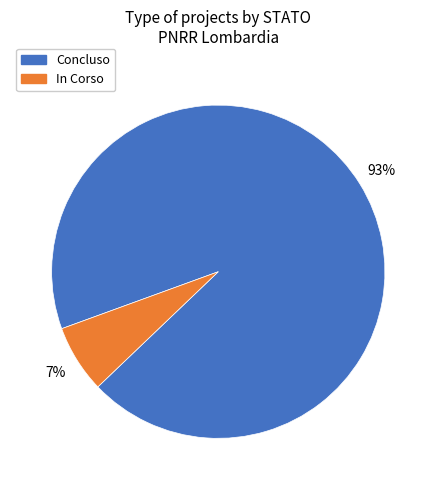

What percentage is the In Corso slice, to the nearest percent?

7%